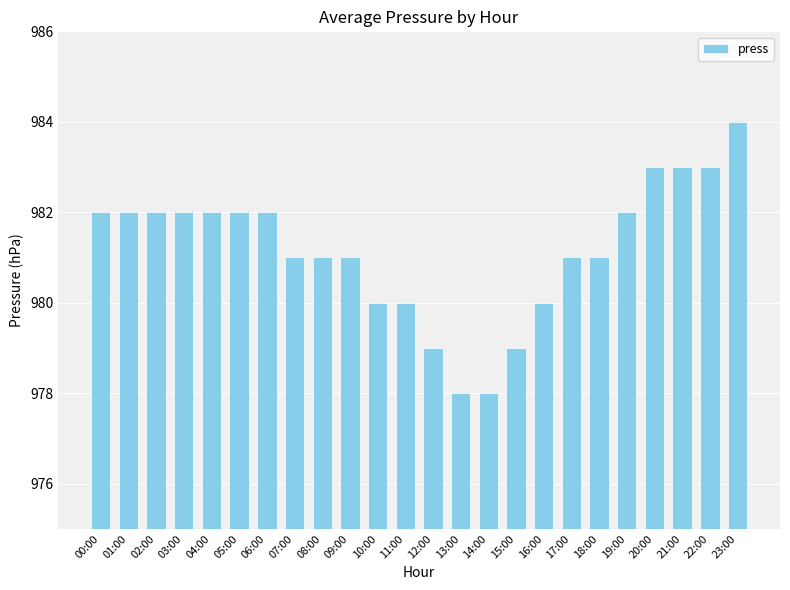

The value at 22:00 is 683. True or false?

False